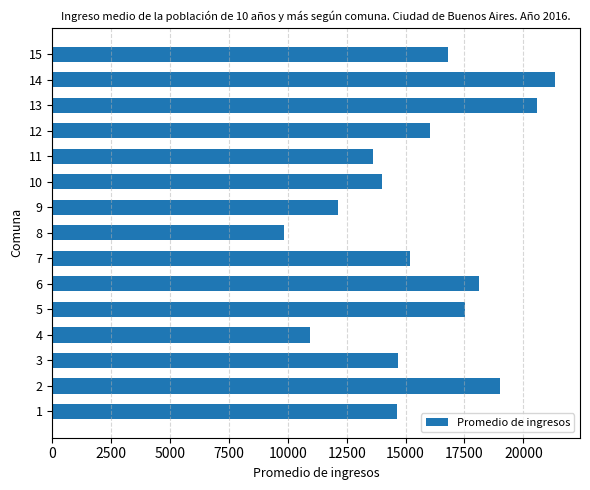

Which has a higher value, 4 or 14?

14